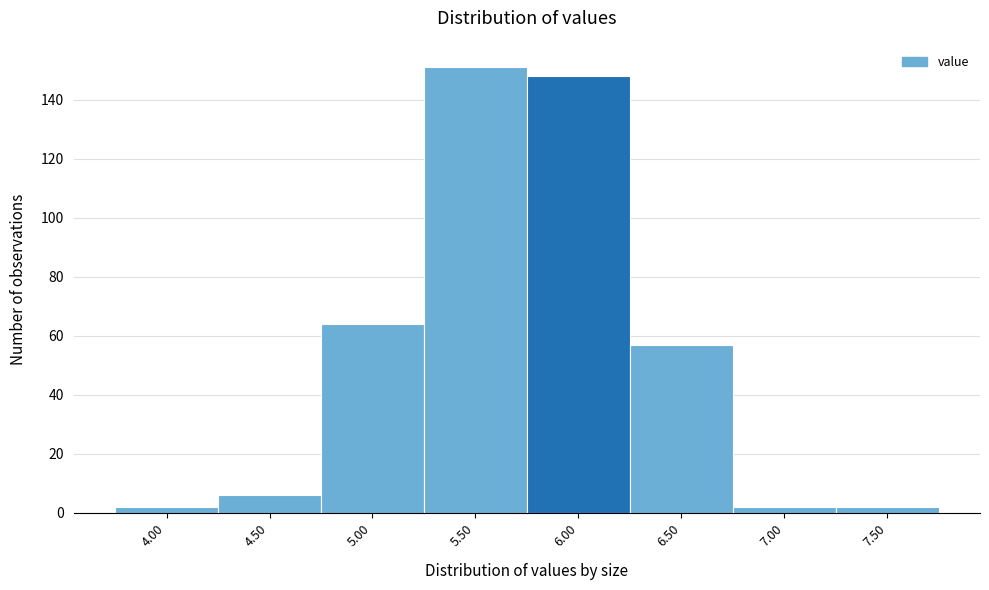

Reading right to left, list all the values displayed in this chart.

7.50=2	7.00=2	6.50=57	6.00=148	5.50=151	5.00=64	4.50=6	4.00=2